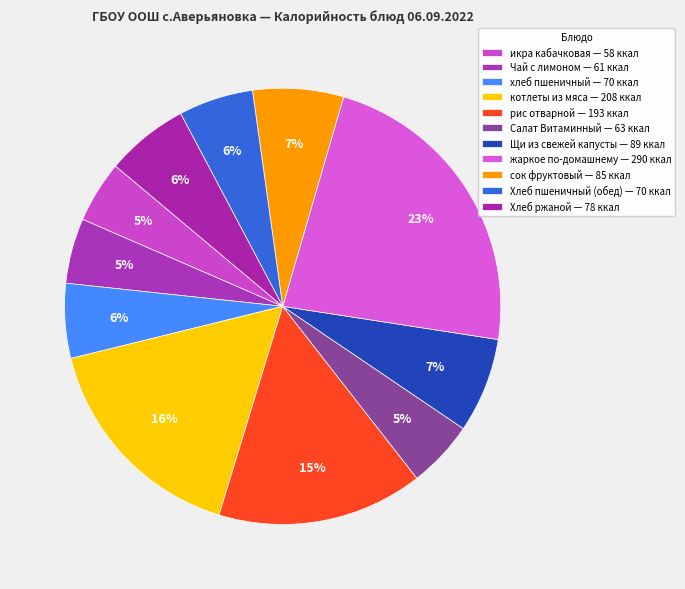

Count the number of slices in the pie.

11